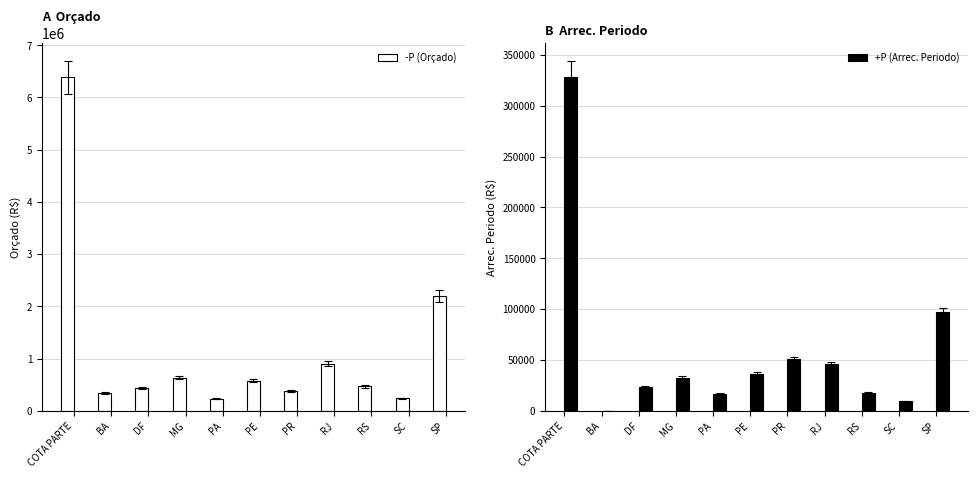

What value does the -P (Orçado) series have at RS?

464000